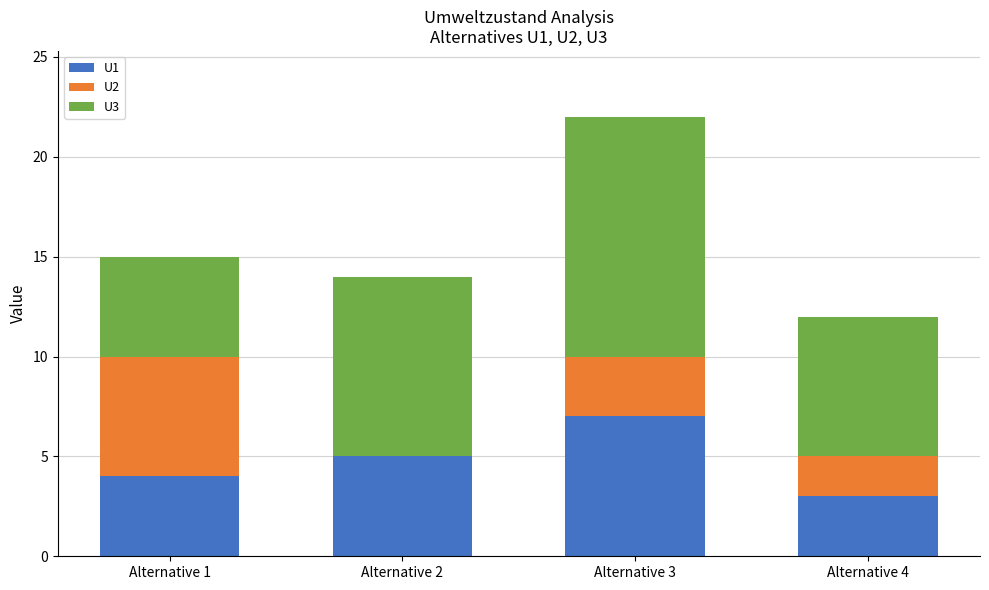

Count the number of categories in the chart.

4